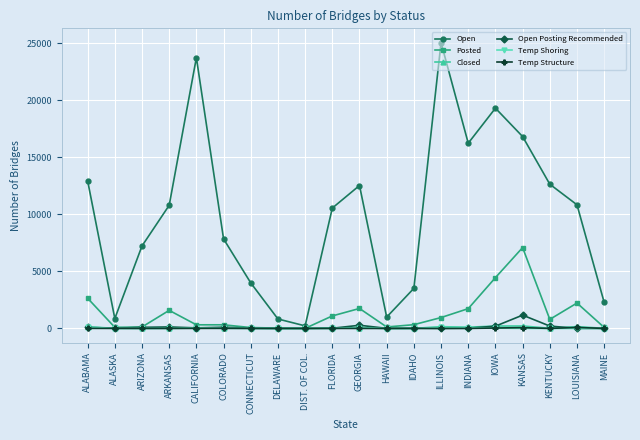

True or false: Temp Structure has more than 1 points higher than both neighbors.

True